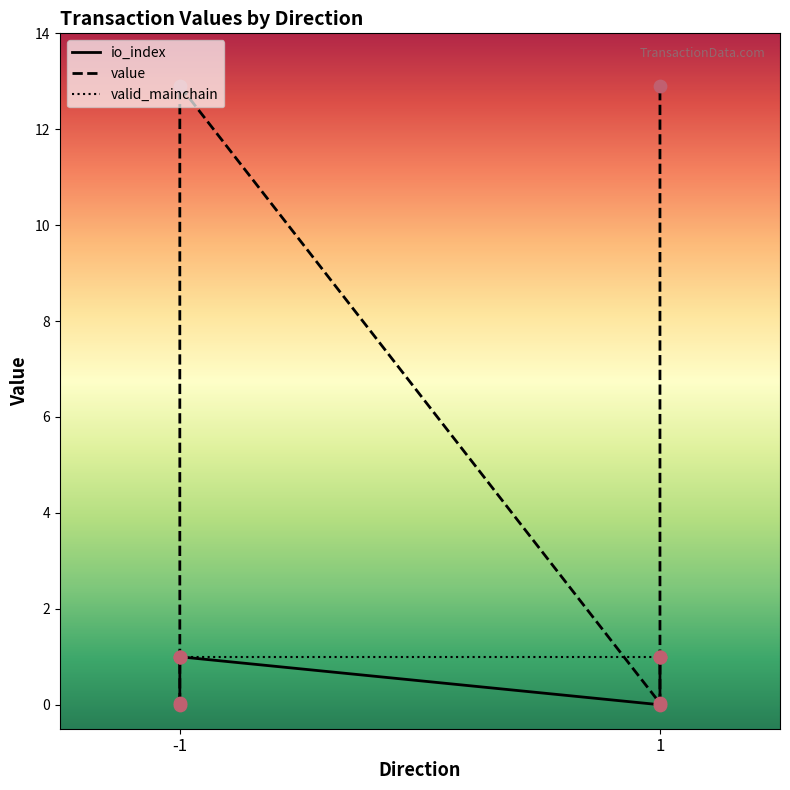

Which series reaches the minimum Y coordinate?

io_index